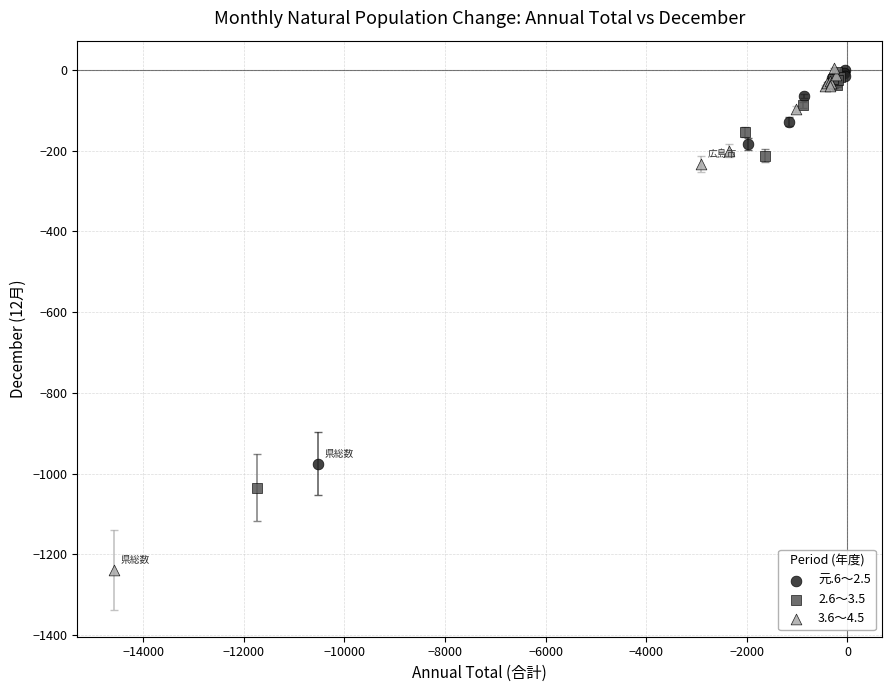

What are all the series names shown in the legend?

元.6～2.5, 2.6～3.5, 3.6～4.5